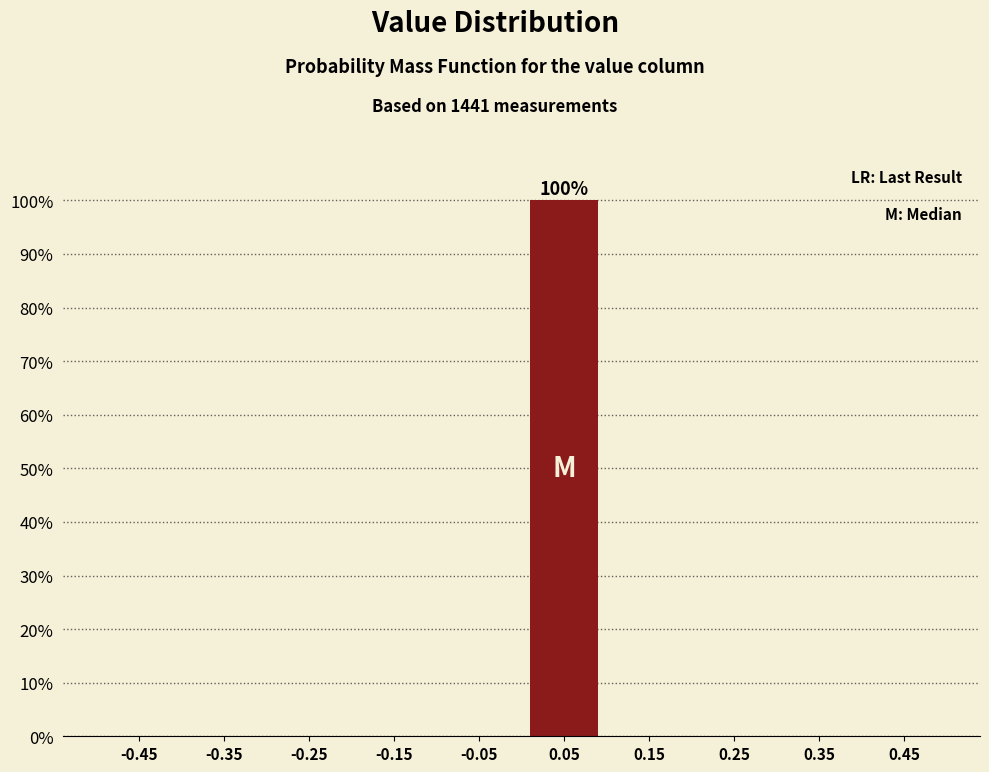

Reading left to right, what are all the values shown in this chart?

-0.45=0	-0.35=0	-0.25=0	-0.15=0	-0.05=0	0.05=100	0.15=0	0.25=0	0.35=0	0.45=0